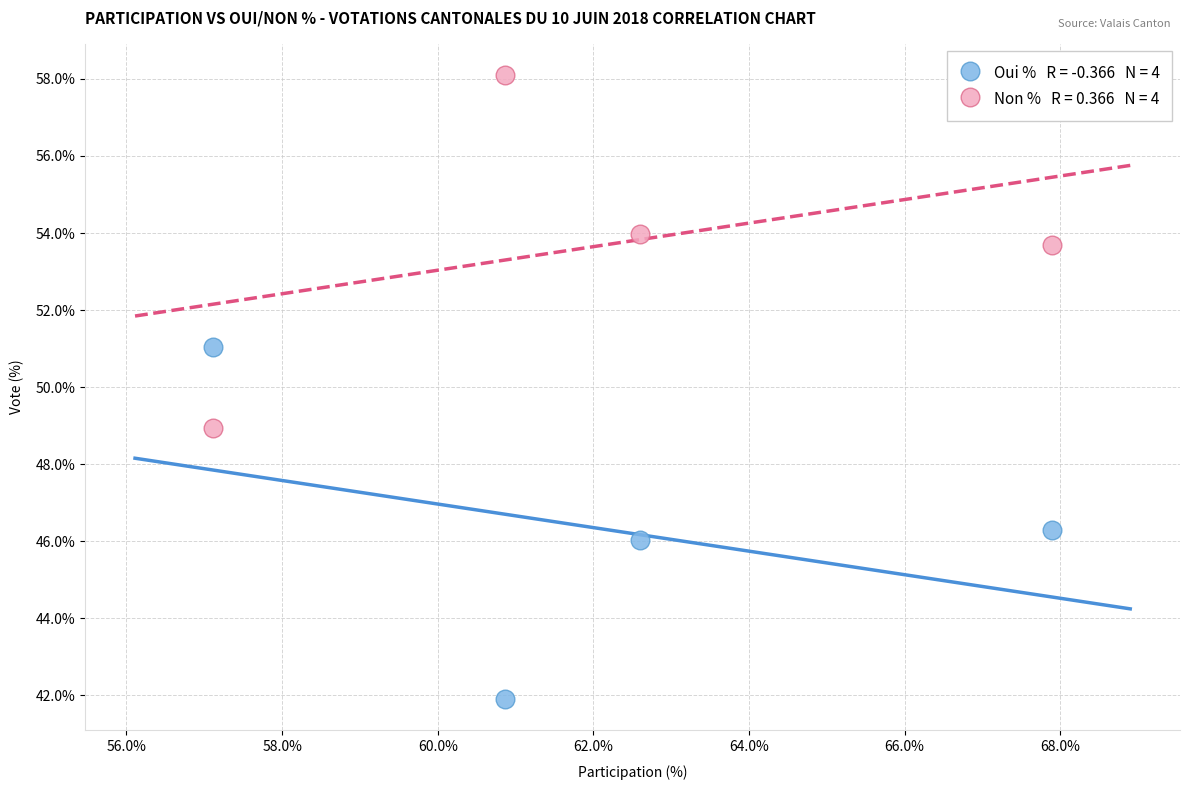

Across all data points, what is the average Y value?

50.0